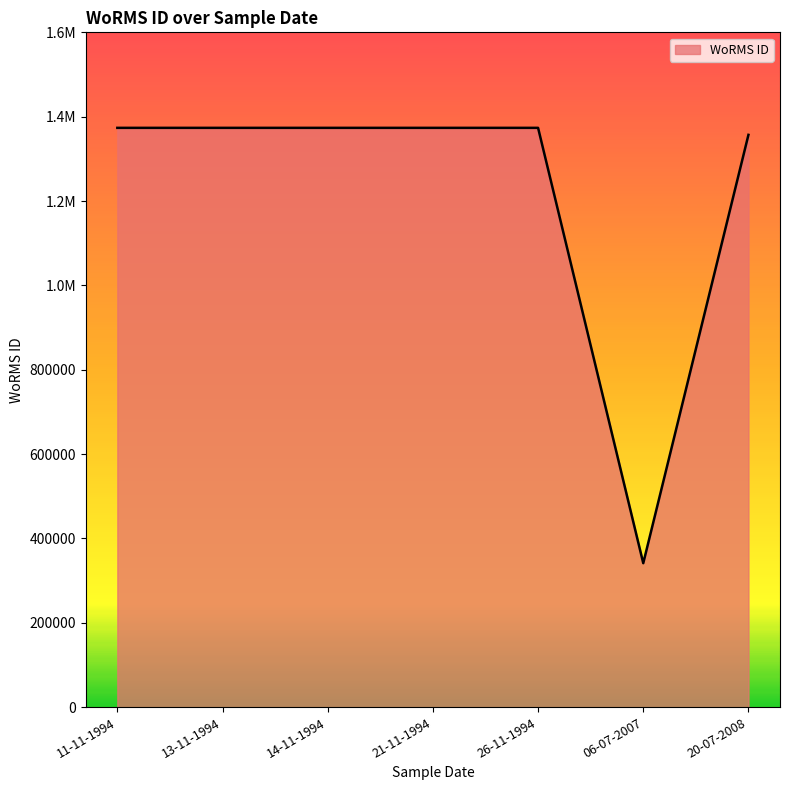

Does the chart display data point markers on the line(s)?

No